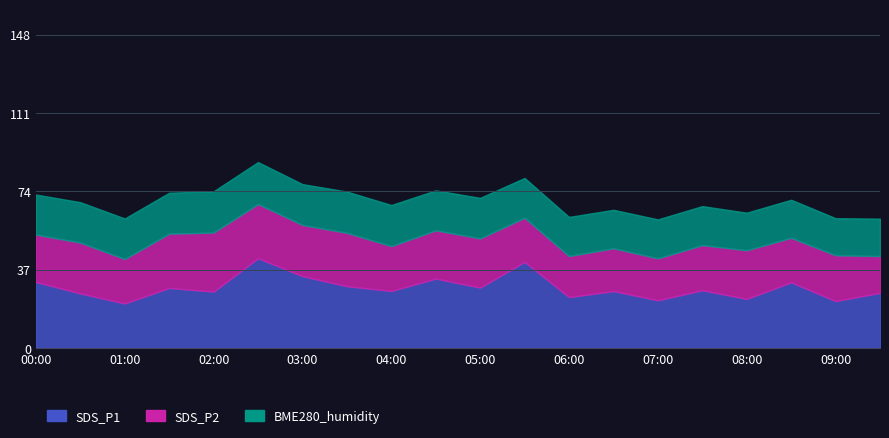

What is the difference between the second highest and minimum values in the SDS_P1 series?

19.7